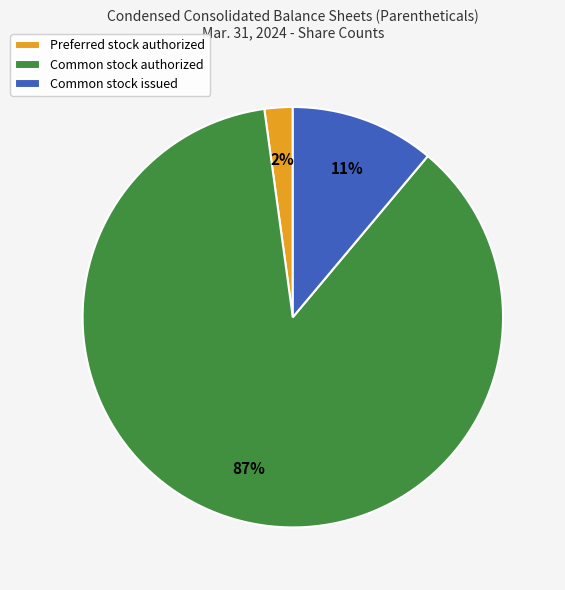

Combined, do Common stock issued and Common stock authorized account for over 50%?

Yes